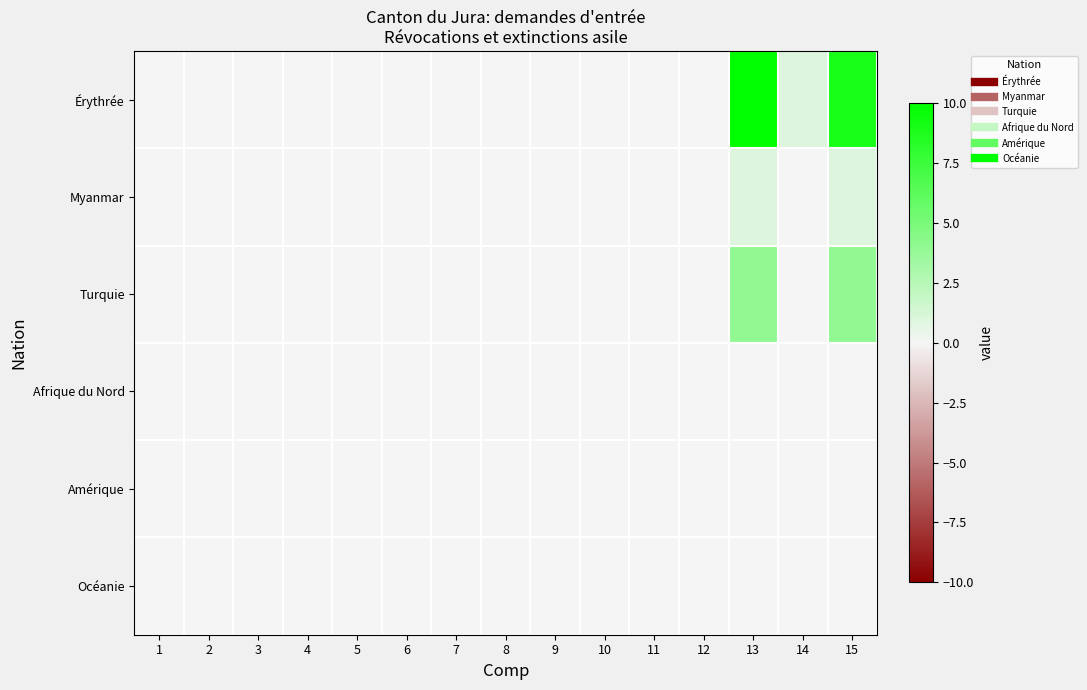

Which series has the largest total across all categories?

Érythrée